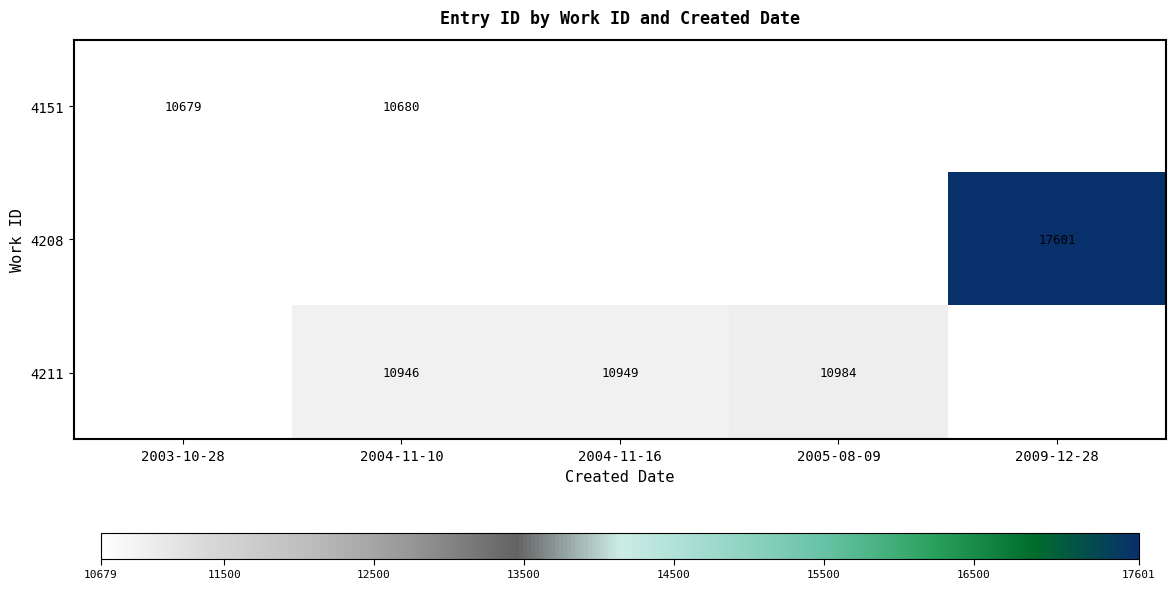

Is it true that 4211 equals 6545 at 2004-11-10?

False